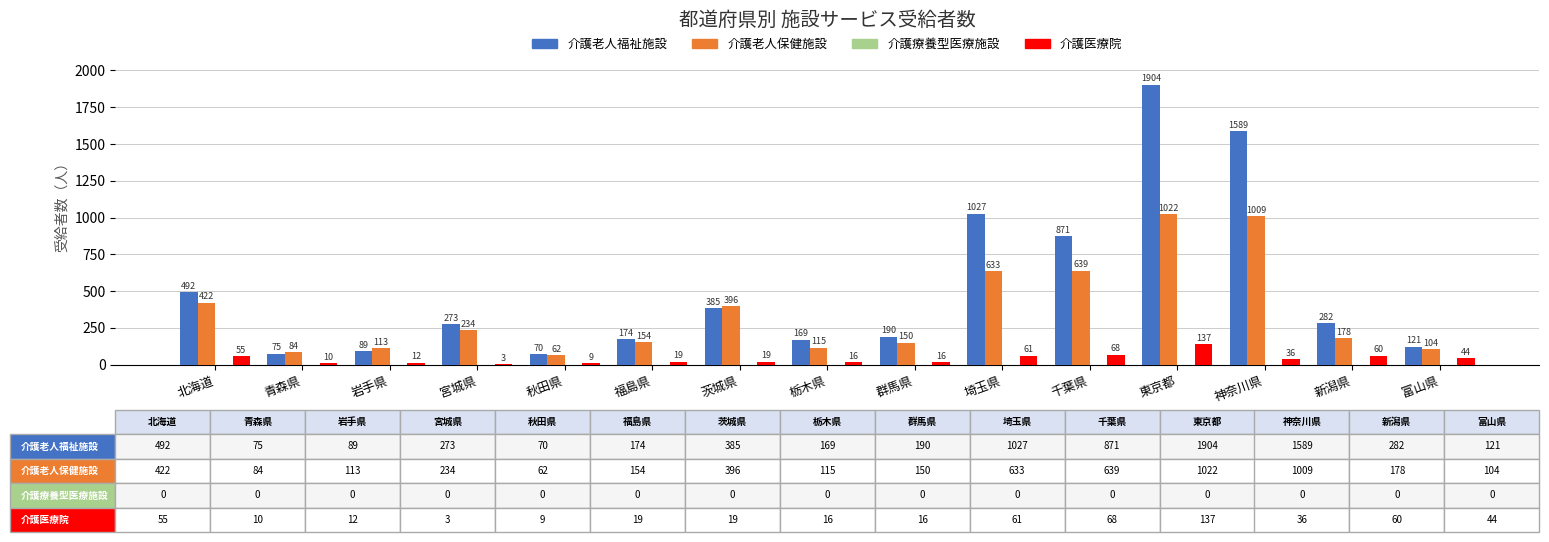

What is the greatest value displayed?

1904